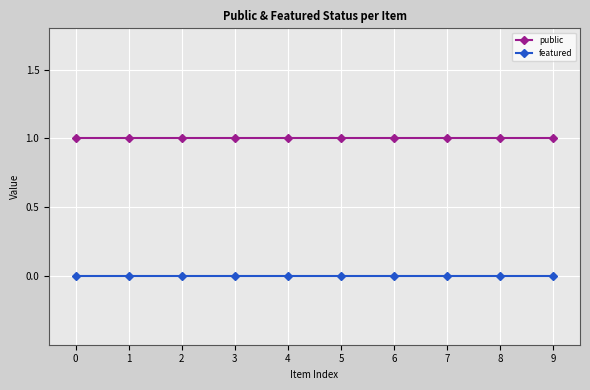

List the series in order of their peak value, highest first.

public, featured